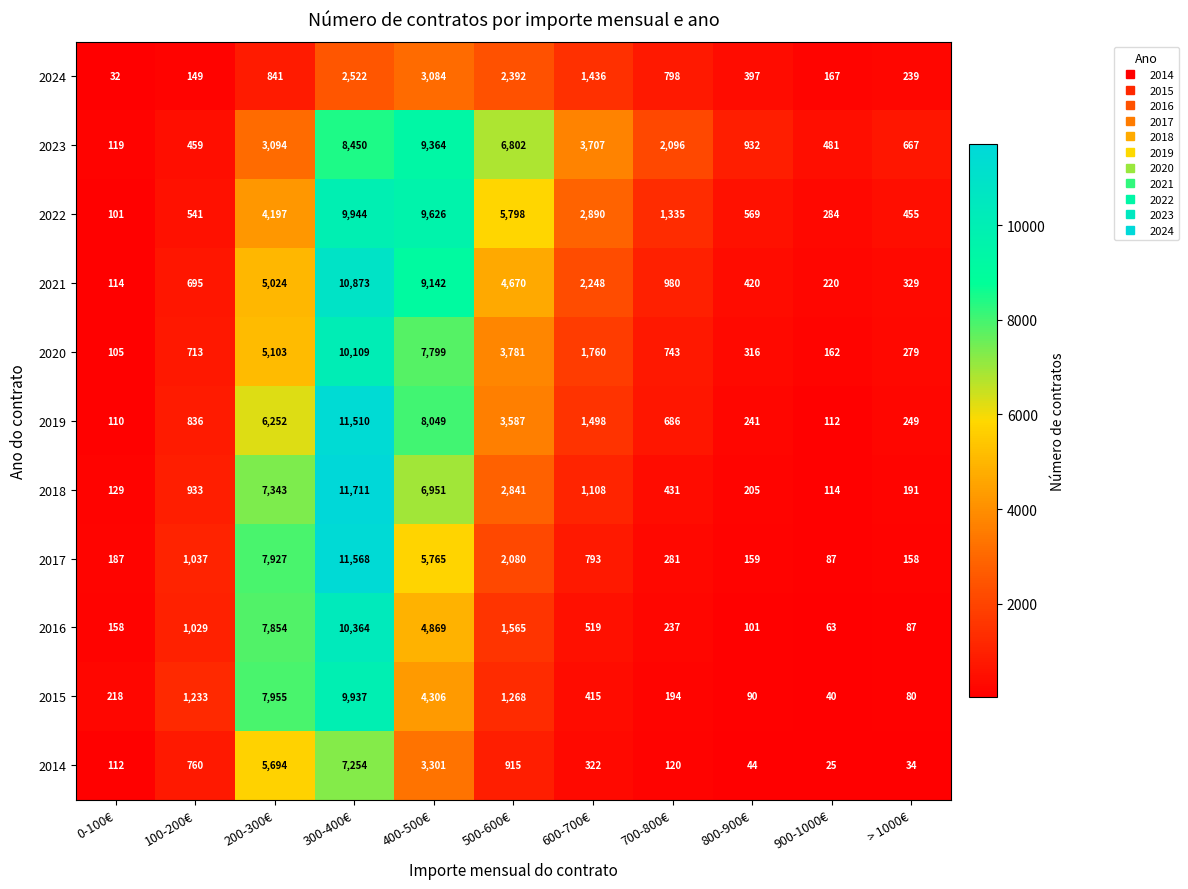

How many data points in 2023 are less than 2096?

5